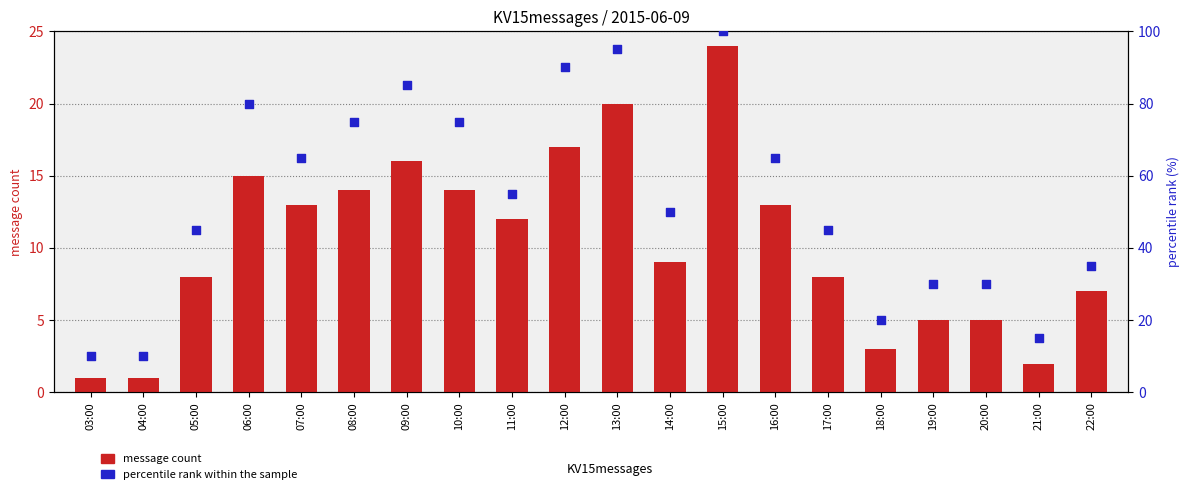

Is the value of percentile rank within the sample at 05:00 greater than the value of message count at 22:00?

Yes